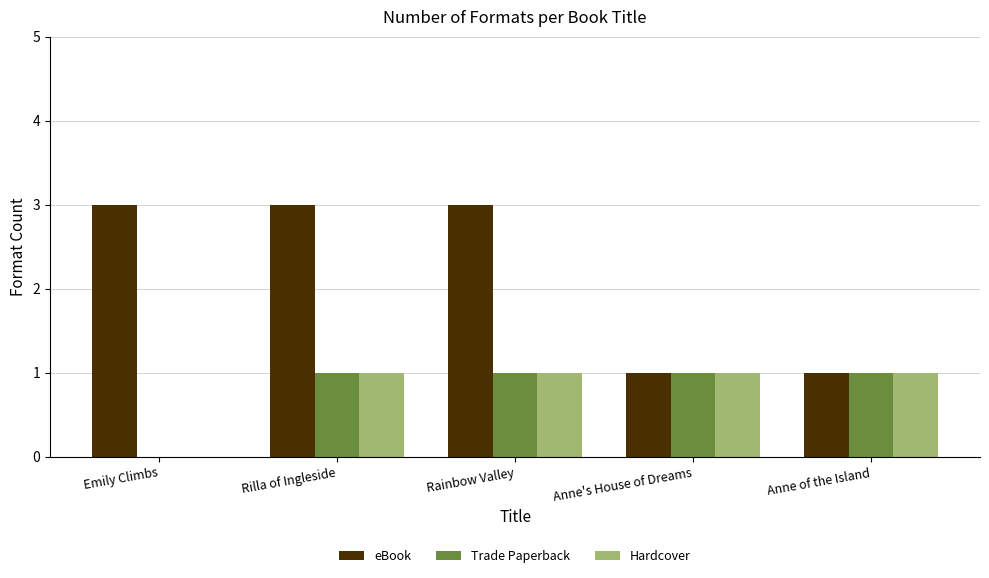

What is the total value across all series at Emily Climbs?

3